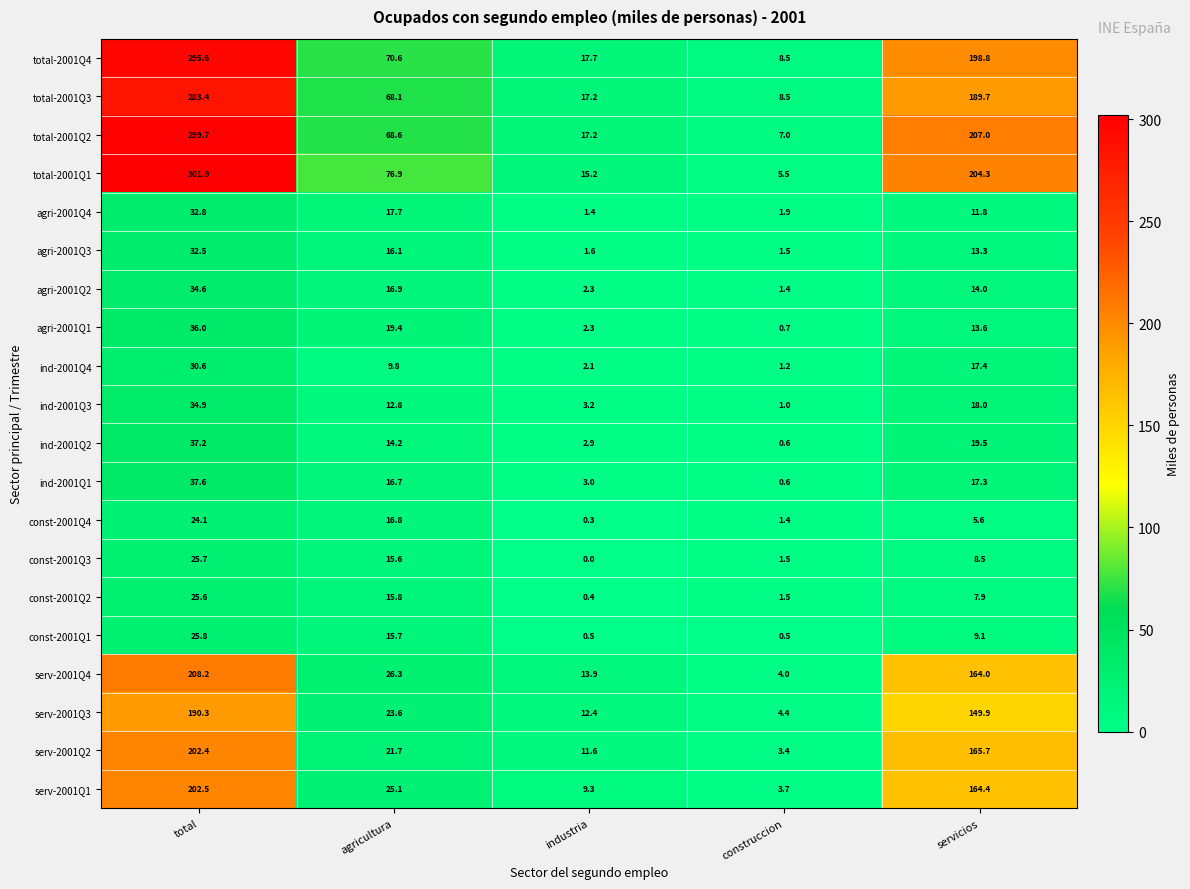

List the series in order of their peak value, lowest first.

const-2001Q4, const-2001Q2, const-2001Q3, const-2001Q1, ind-2001Q4, agri-2001Q3, agri-2001Q4, agri-2001Q2, ind-2001Q3, agri-2001Q1, ind-2001Q2, ind-2001Q1, serv-2001Q3, serv-2001Q2, serv-2001Q1, serv-2001Q4, total-2001Q3, total-2001Q4, total-2001Q2, total-2001Q1